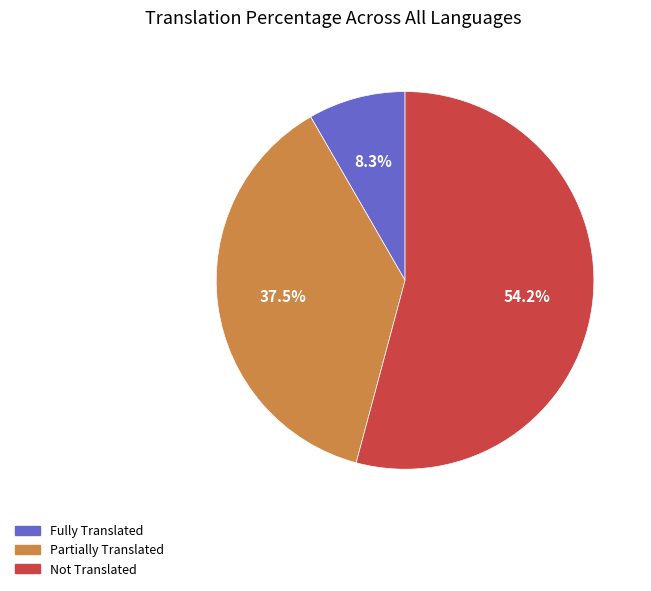

Rank the categories by value from highest to lowest.

Not Translated, Partially Translated, Fully Translated